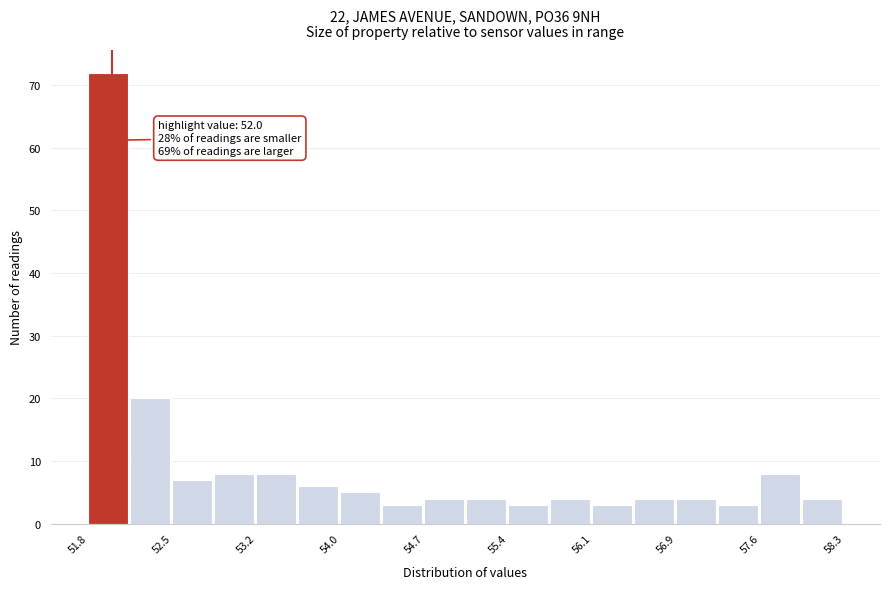

Read against the x-axis, roughly where is the centre of the tallest bar?

52.0